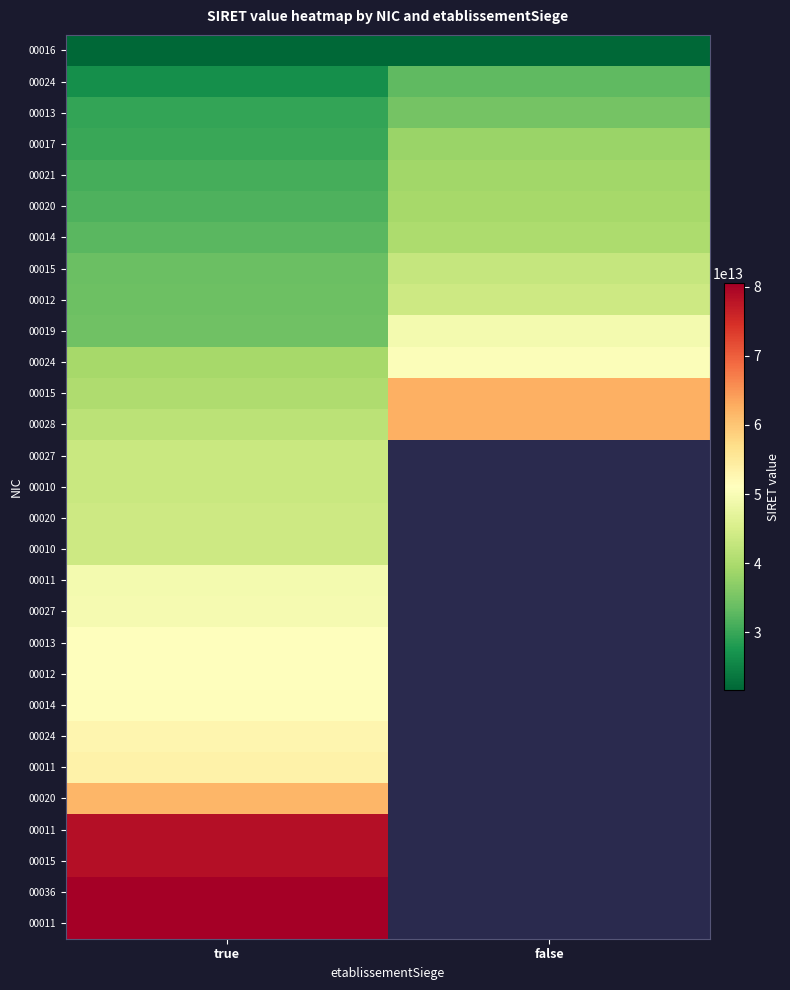

What is the smallest value displayed?

21620501300016.0